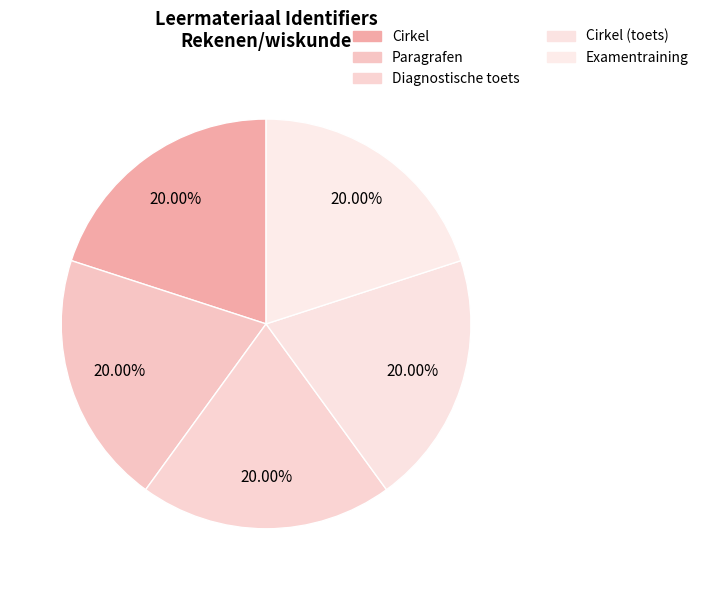

What is the ratio of the value at Diagnostische toets to the value at Cirkel?

1.0